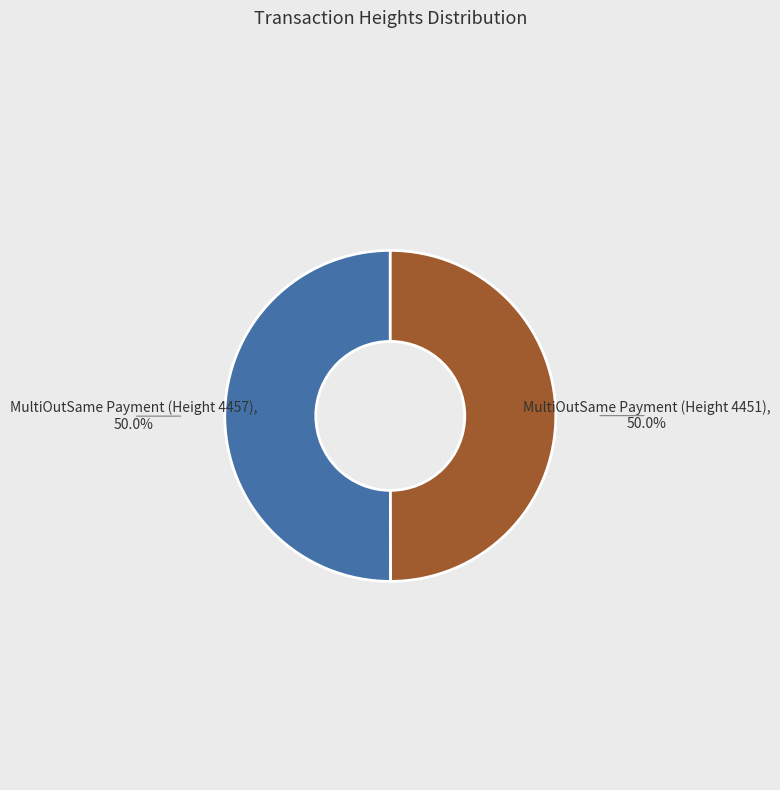

To the nearest percent, what portion does MultiOutSame Payment (Height 4451) represent?

50%